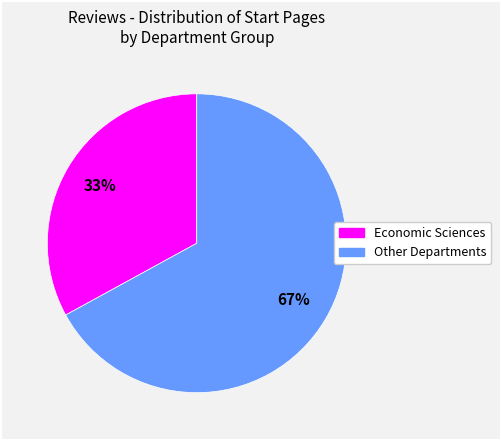

To the nearest percent, what is the average slice percentage?

50%